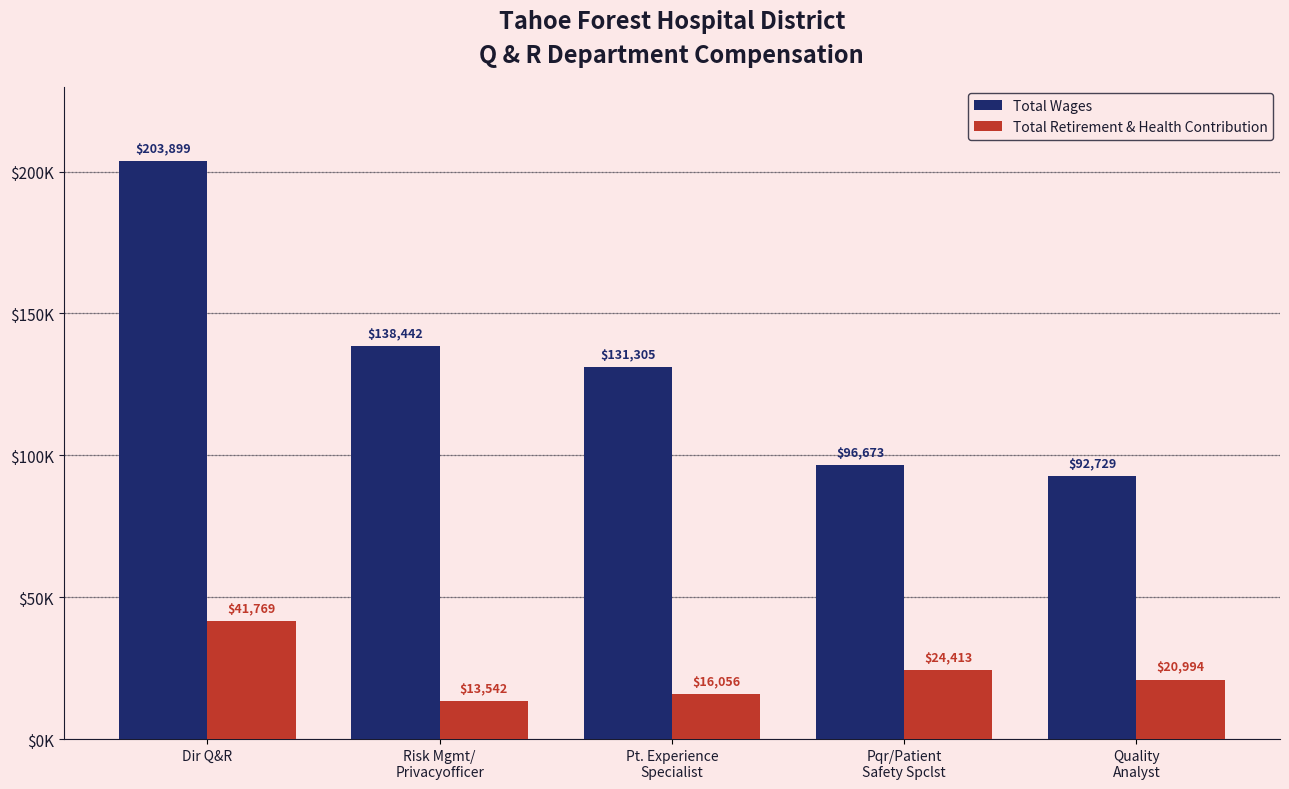

Are the bars horizontal?

No